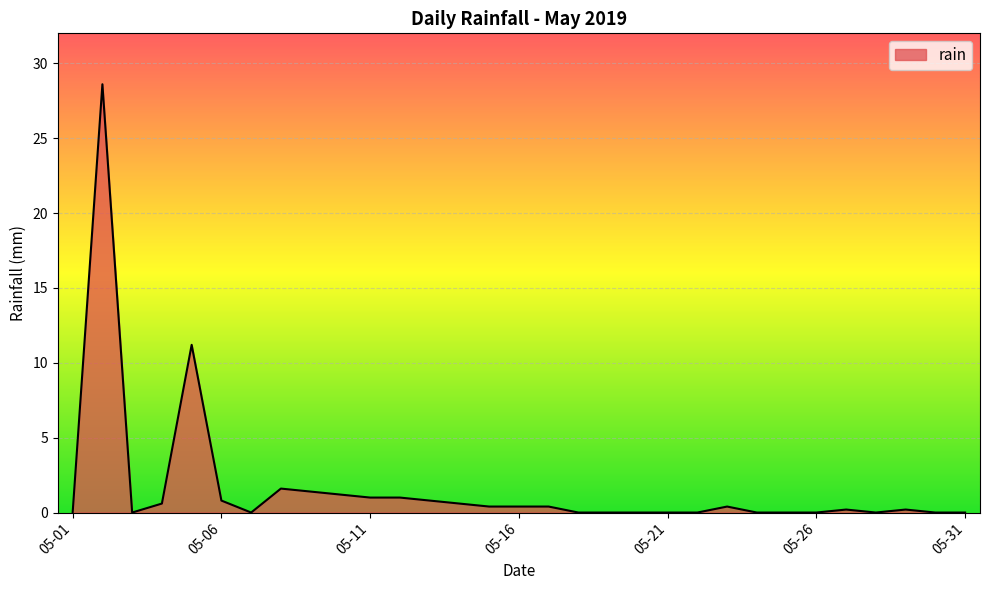

True or false: the data has more than 0 interior local peaks.

True